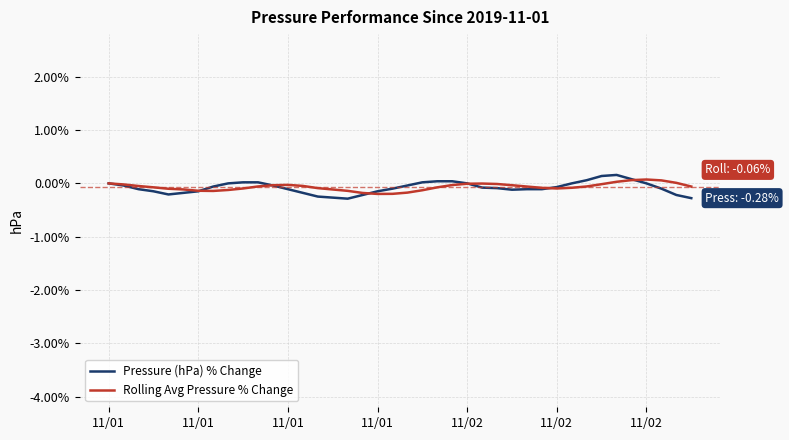

List the series in order of their peak value, lowest first.

Rolling Avg Pressure % Change, Pressure (hPa) % Change